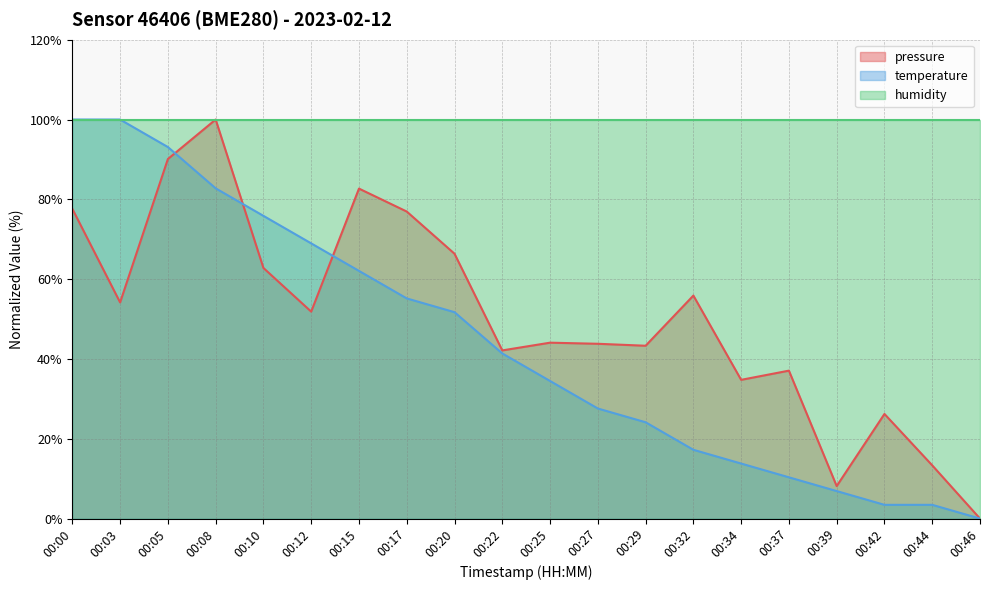

How many values in the pressure series exceed 51?

10